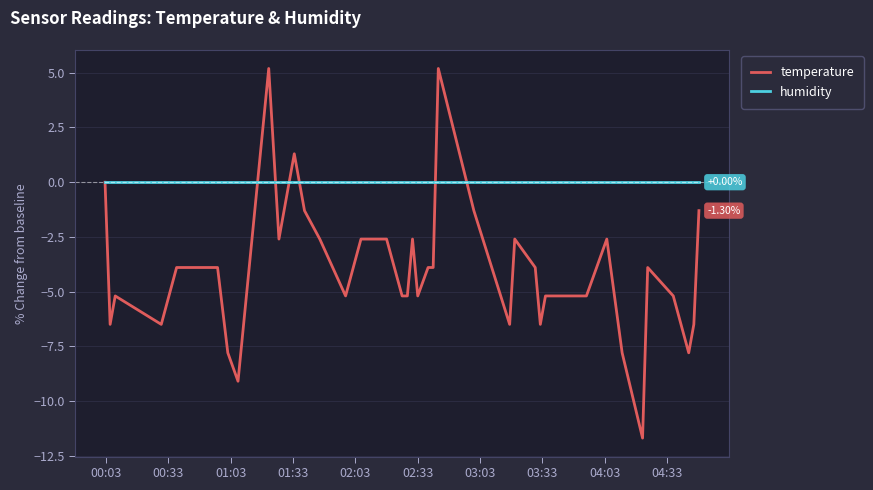

Which series has the largest total across all categories?

humidity